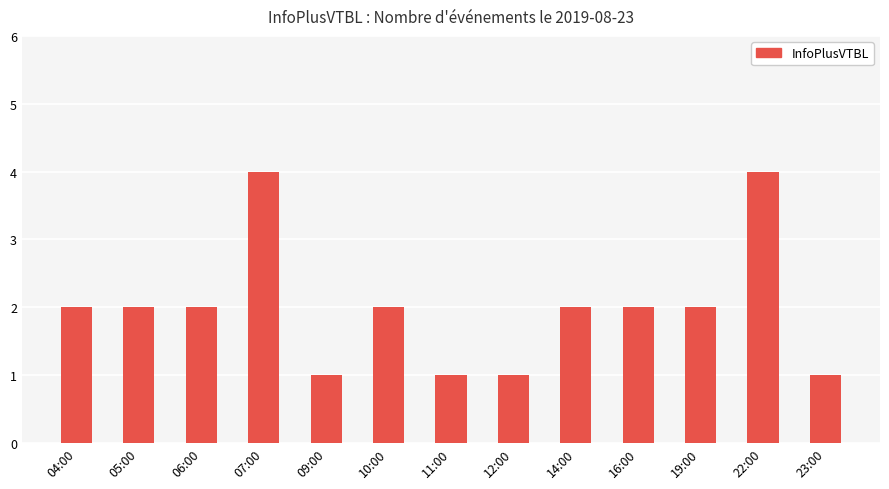

What is the value of the 10th bar from the left?

2